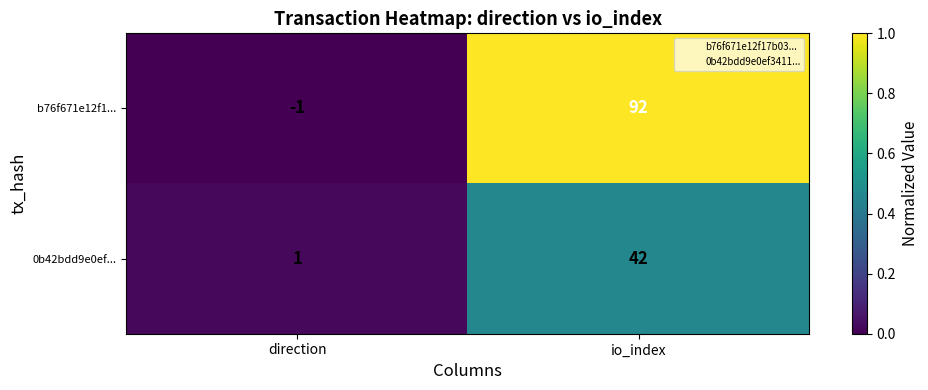

Reading left to right, transcribe all the data shown in this chart.

b76f671e12f1...: direction=-1	io_index=92
0b42bdd9e0ef...: direction=1	io_index=42